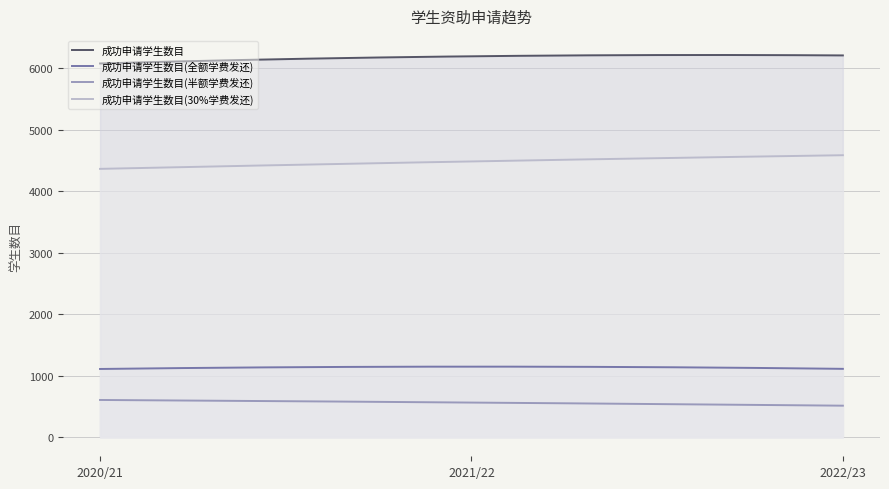

Which has a higher value, 2022/23 or 2021/22?

2022/23